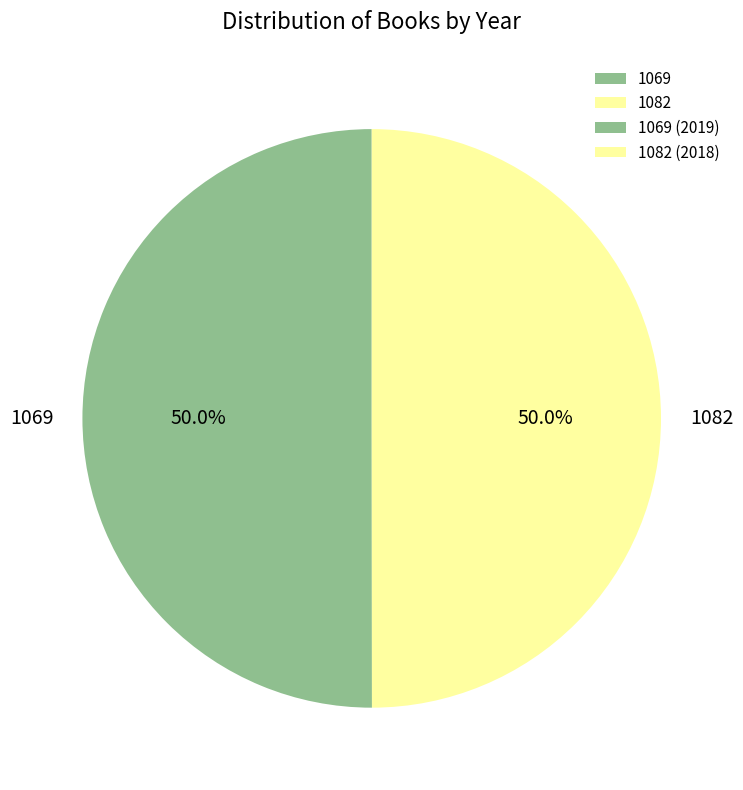

Approximately how many times larger is the value at 1082 compared to 1069?

1.0